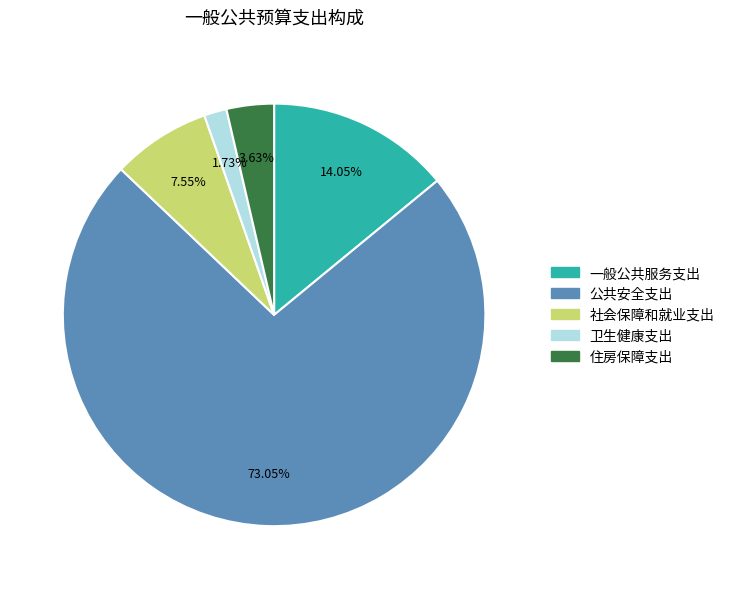

What percentage is the 住房保障支出 slice, to the nearest percent?

4%